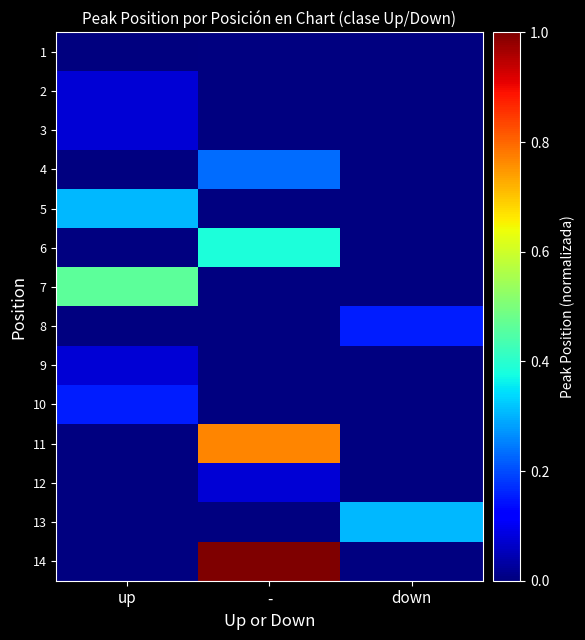

Is the value of 12 at down greater than the value of 10 at down?

No